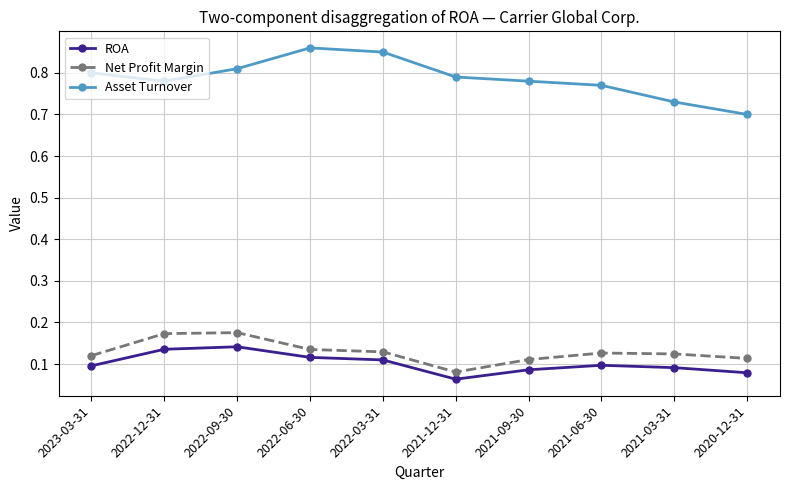

True or false: ROA has more than 0 interior local peaks.

True